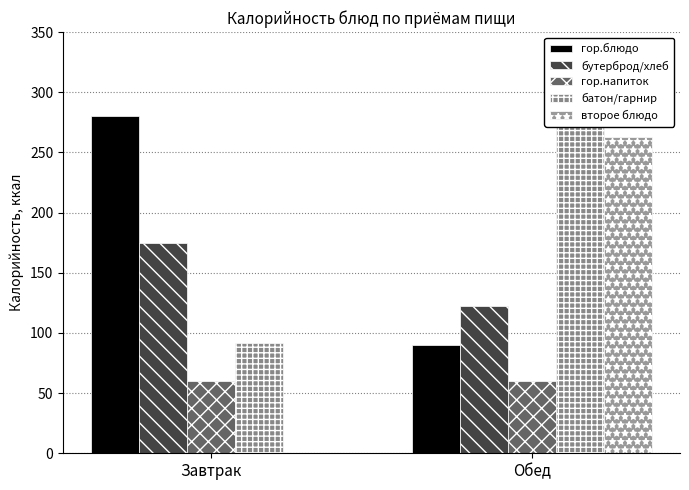

The второе блюдо series shows 263 at Обед. True or false?

True